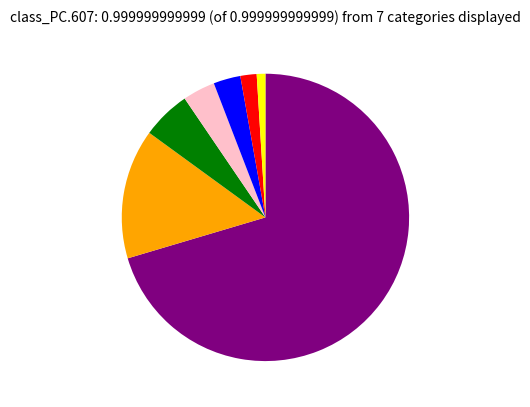

Is there a majority slice in this chart?

Yes